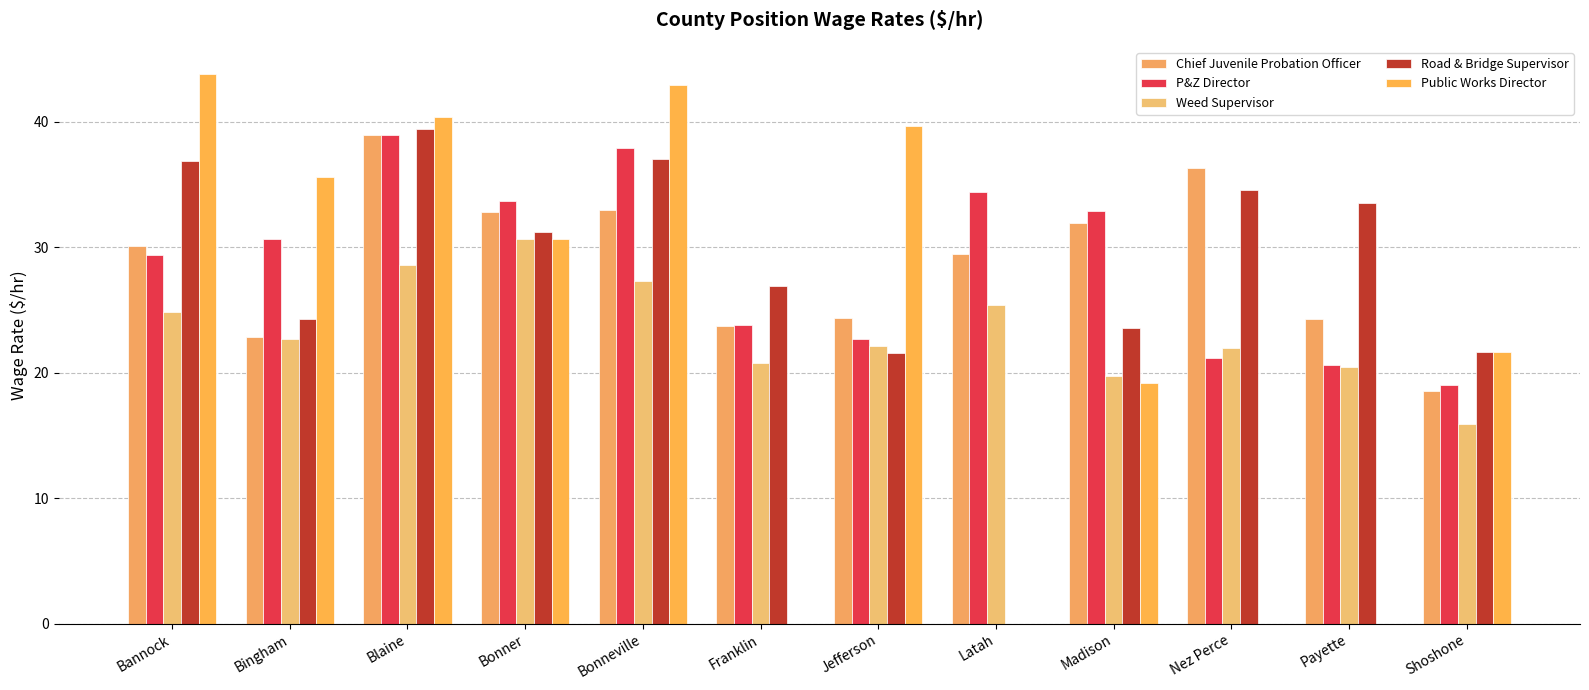

What is the value of the Public Works Director bar at the 12th from the left?

21.6